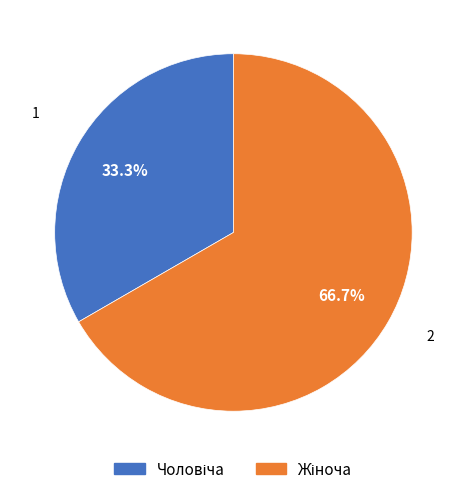

Does any single category account for the majority?

Yes